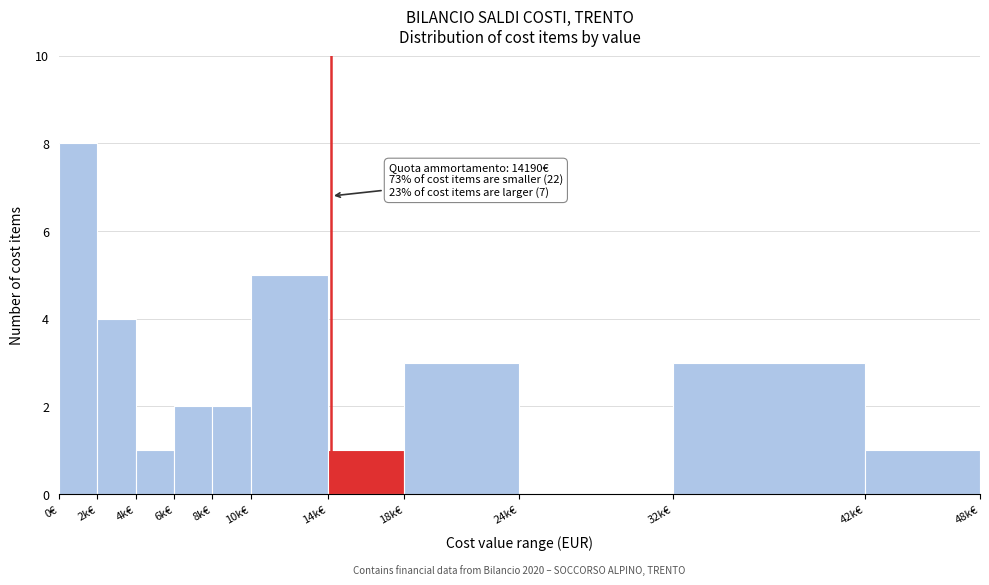

Reading right to left, list all the values displayed in this chart.

42k€=1	32k€=3	24k€=0	18k€=3	14k€=1	10k€=5	8k€=2	6k€=2	4k€=1	2k€=4	0€=8